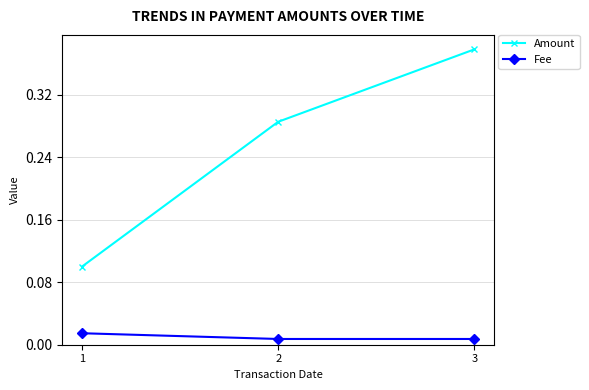

The Amount series shows 0.1 at 1. True or false?

True